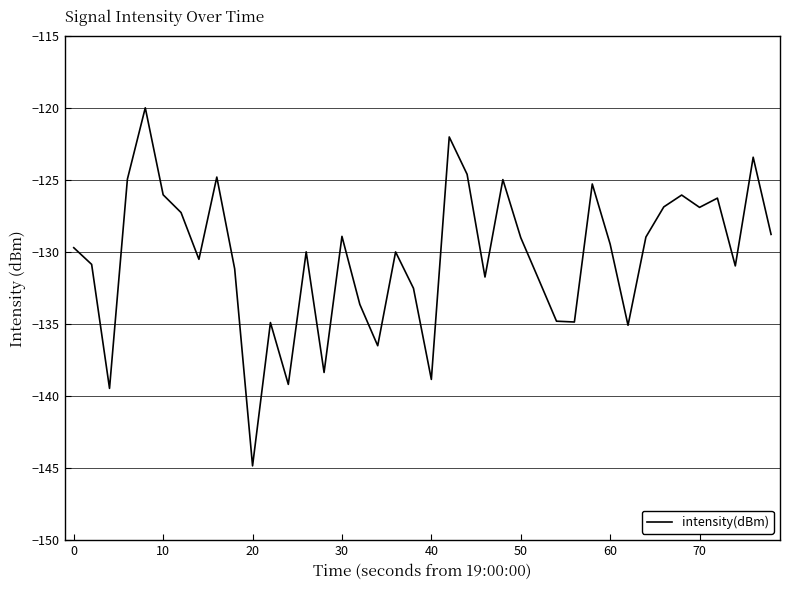

Does the chart have visible grid lines?

Yes